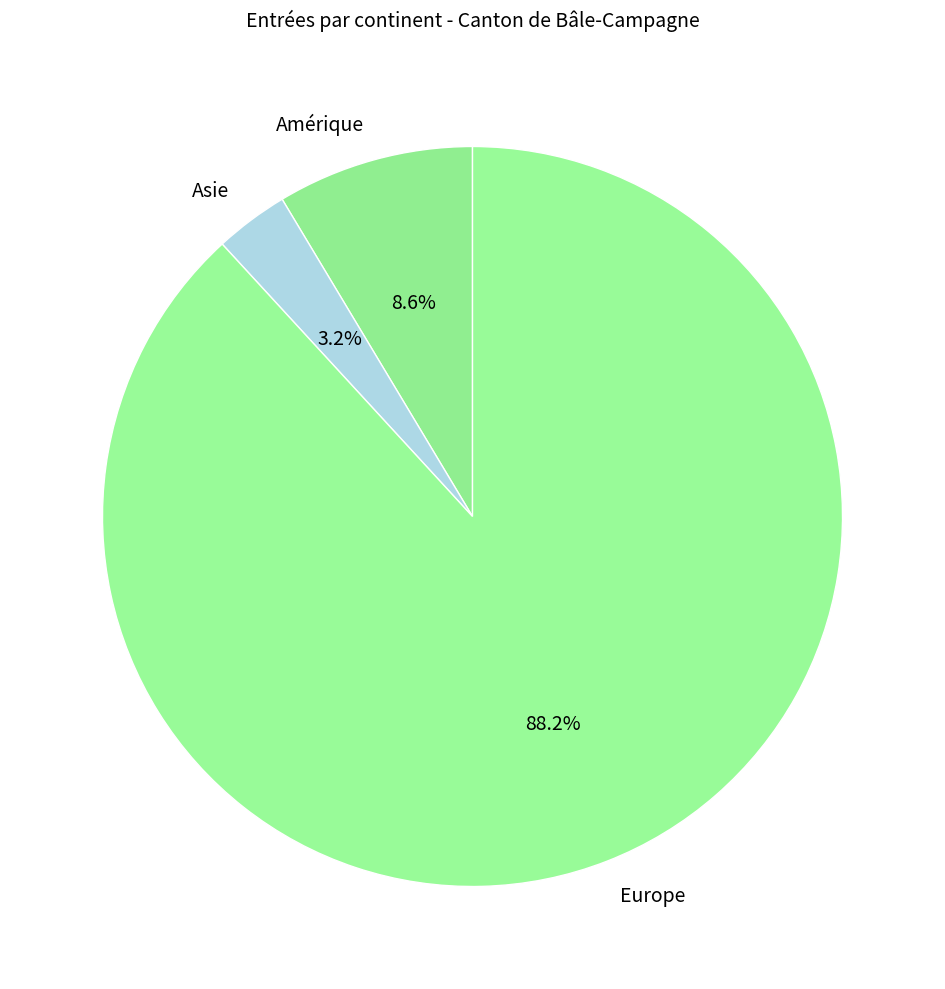

To the nearest percent, what is the difference between the Europe and Asie slice percentages?

85%